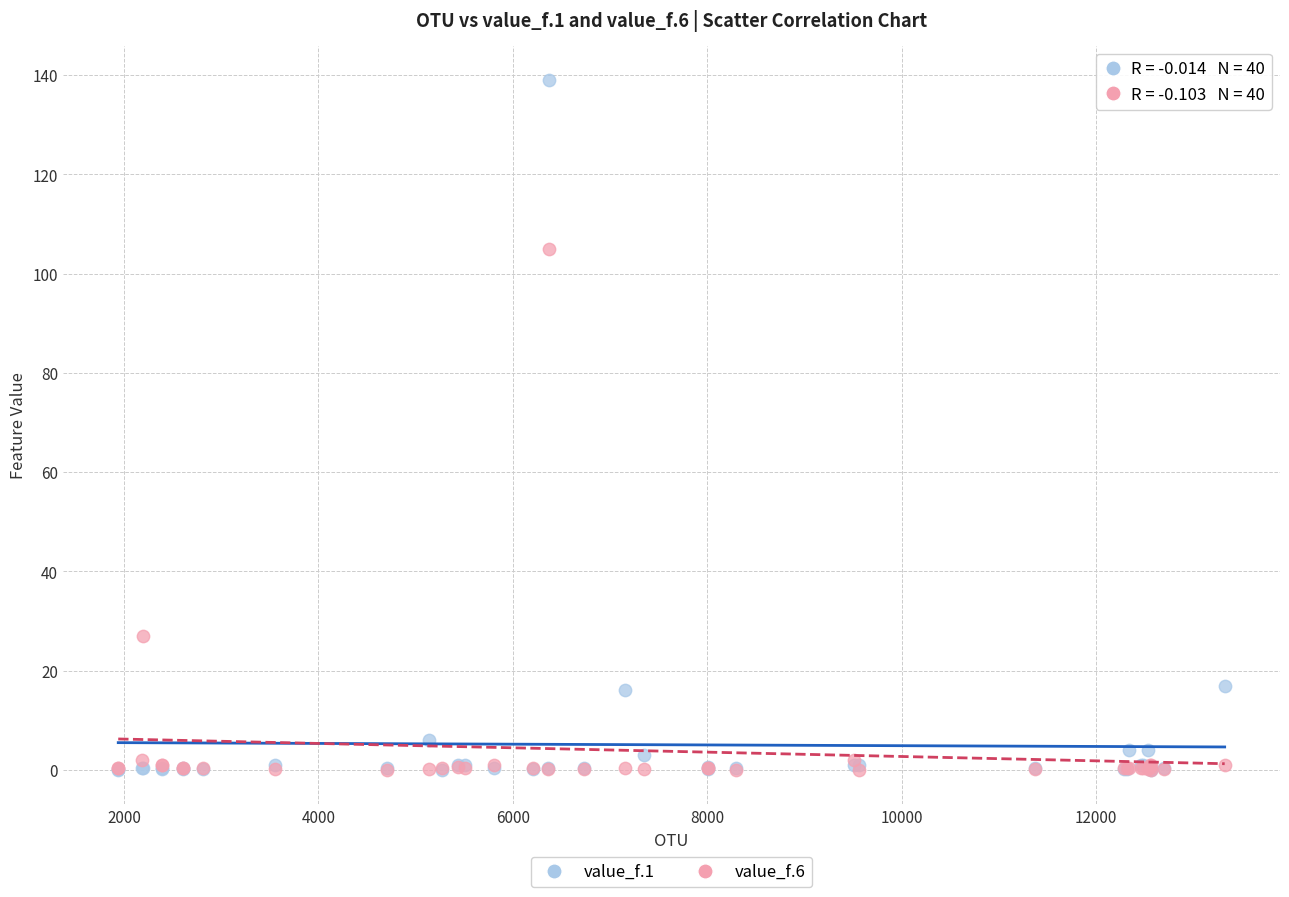

Across all series, what Y value is closest to 69?

105.0